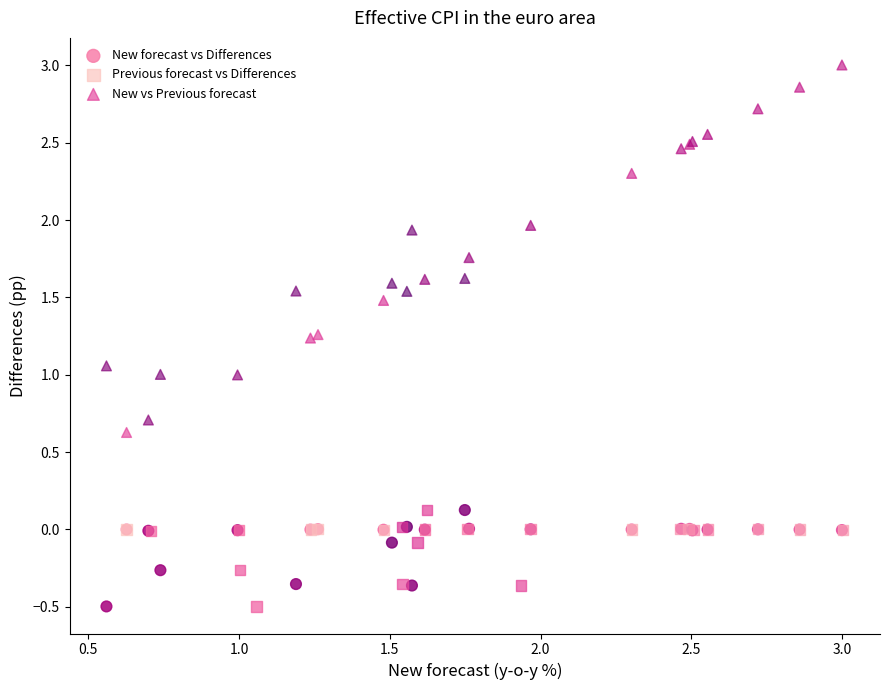

Which series contains the highest Y value?

New vs Previous forecast